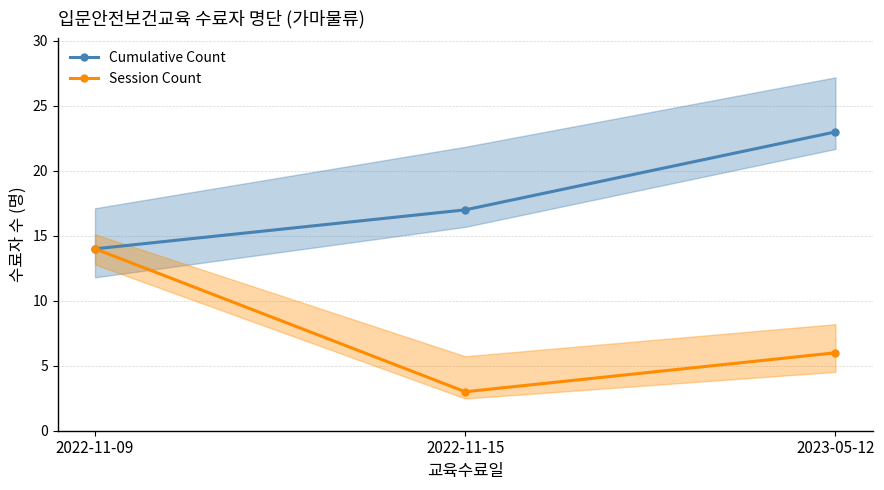

Reading left to right, transcribe all the data shown in this chart.

Cumulative Count: 14	17	23
Session Count: 14	3	6